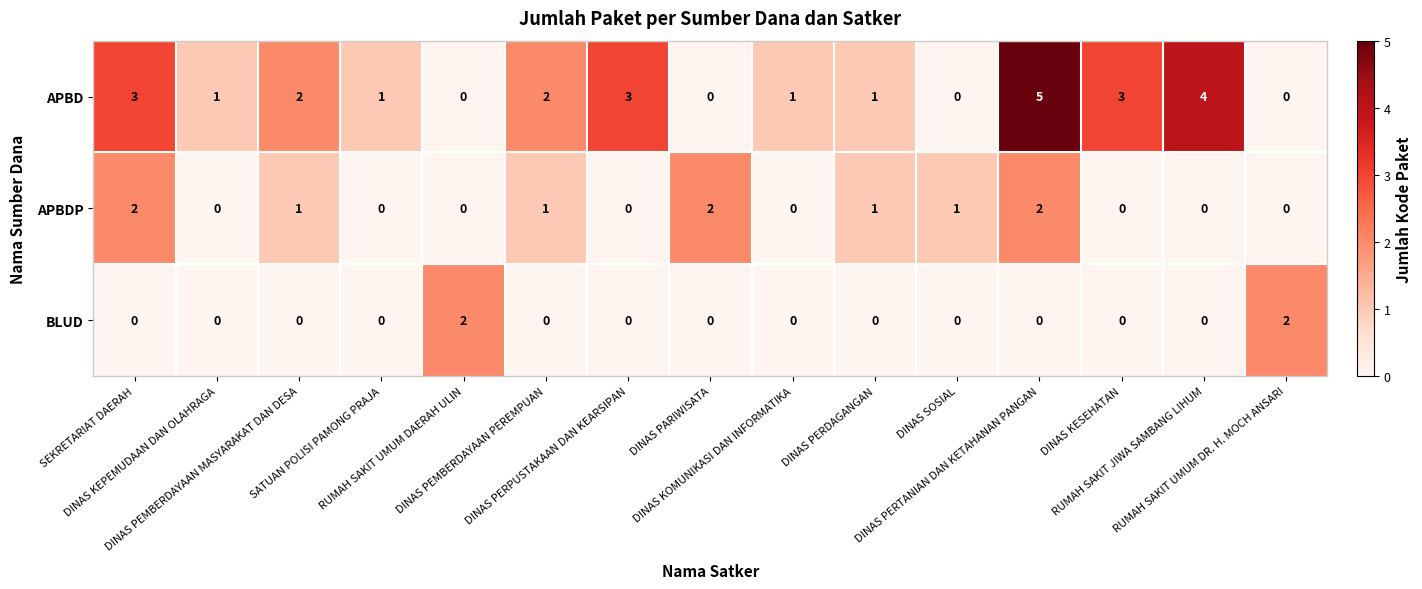

What is the highest value of the APBD series?

5